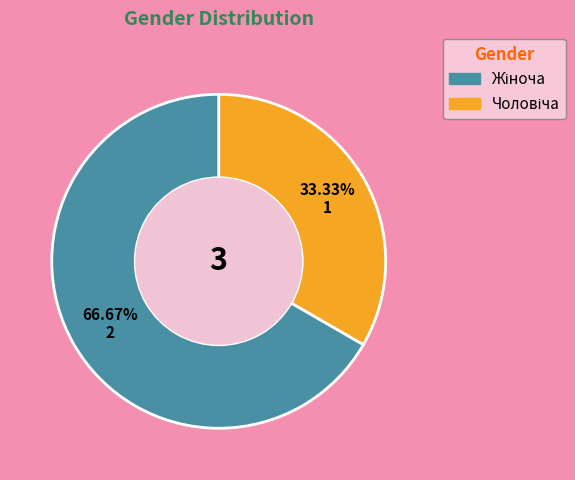

Is there any slice that represents more than half of the pie?

Yes